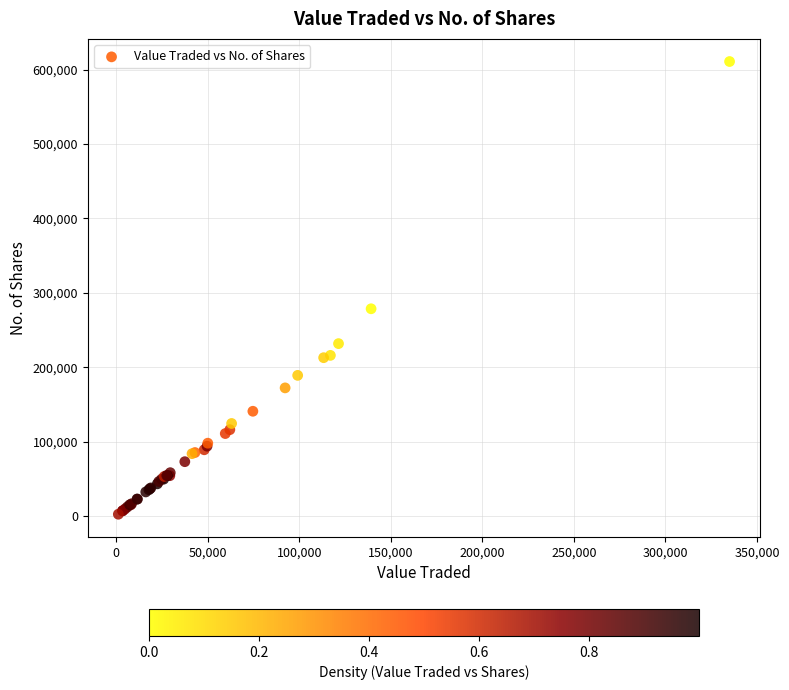

What Y value in the scatter plot is closest to 306711?

278620